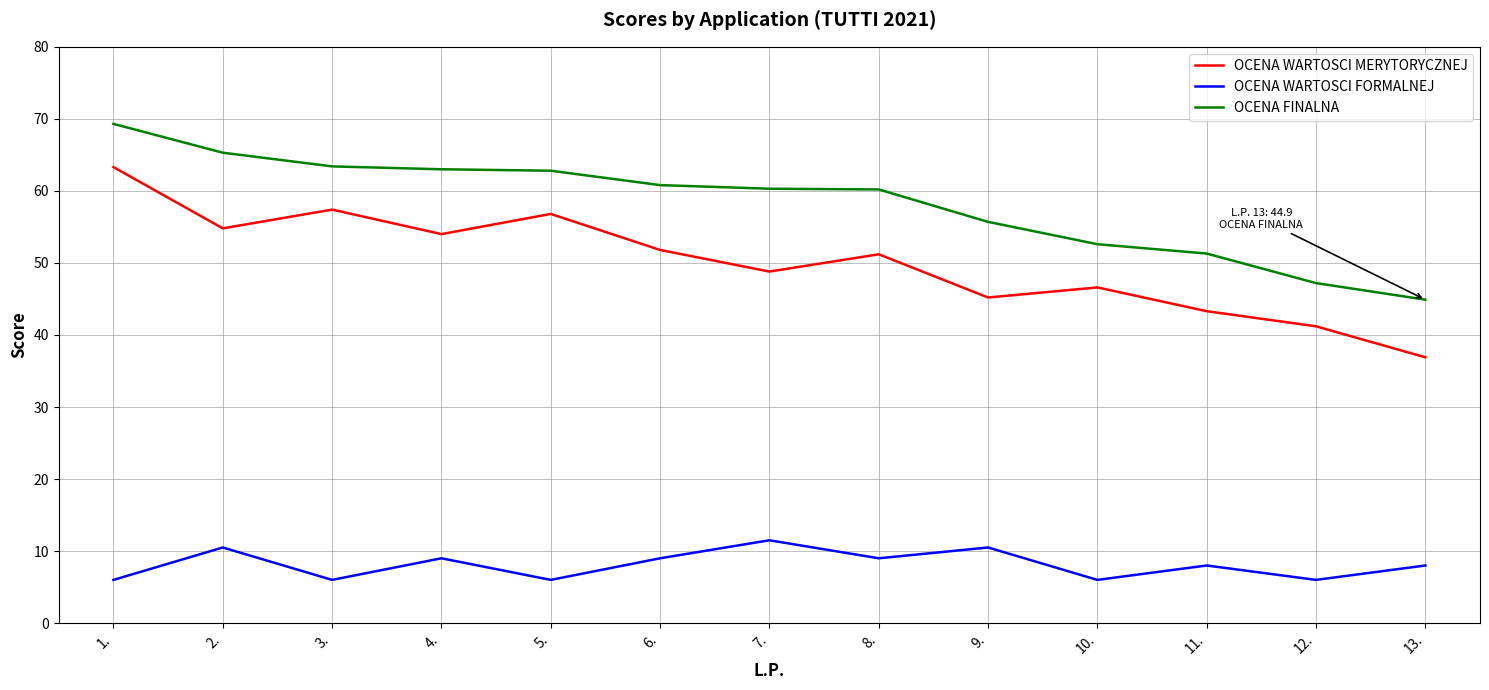

Between 2. and 10., which series saw the biggest shift?

OCENA FINALNA